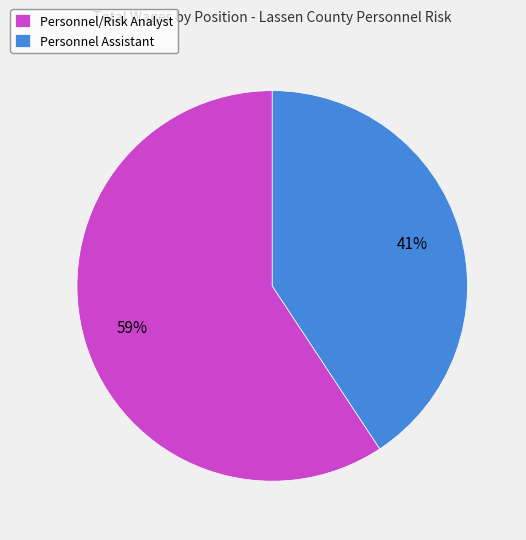

Is the sum of Personnel/Risk Analyst and Personnel Assistant greater than half?

Yes